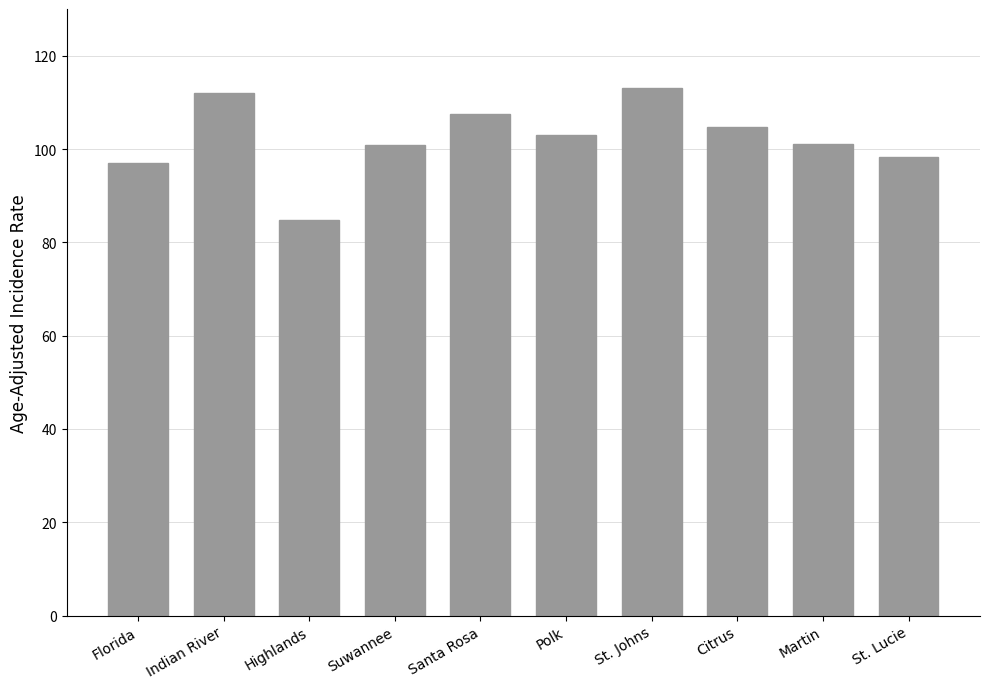

What is the difference between the values at St. Lucie and Indian River?

13.8